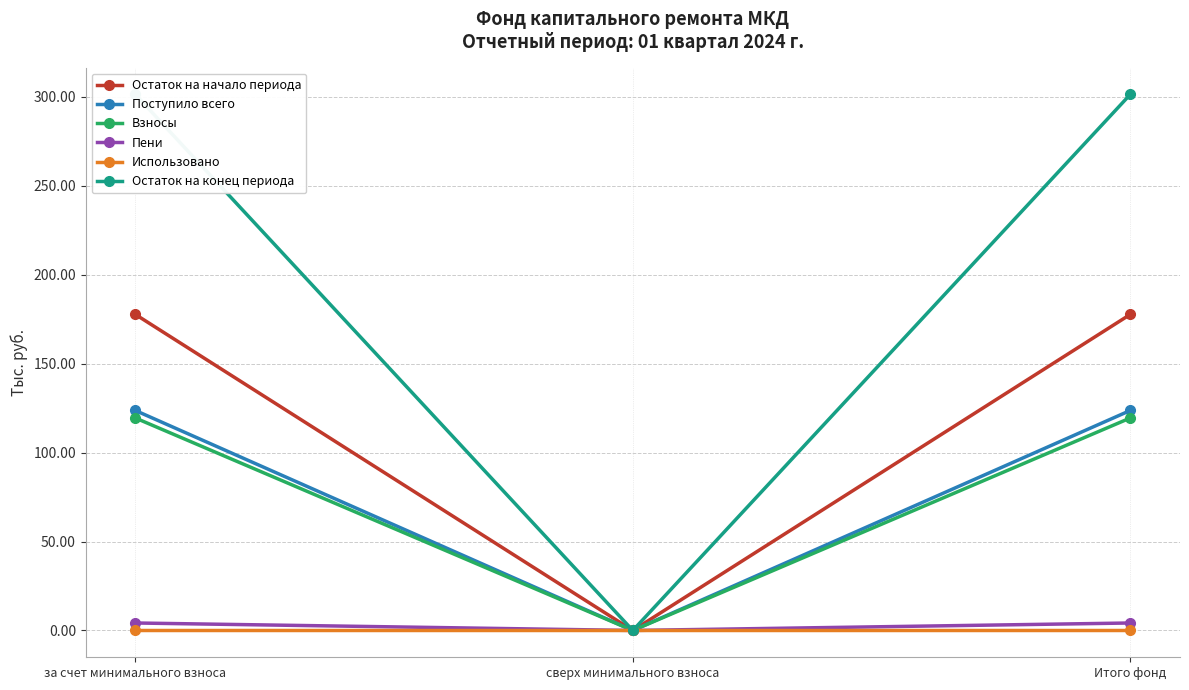

What value does the Остаток на начало периода series have at Итого фонд?

177.7